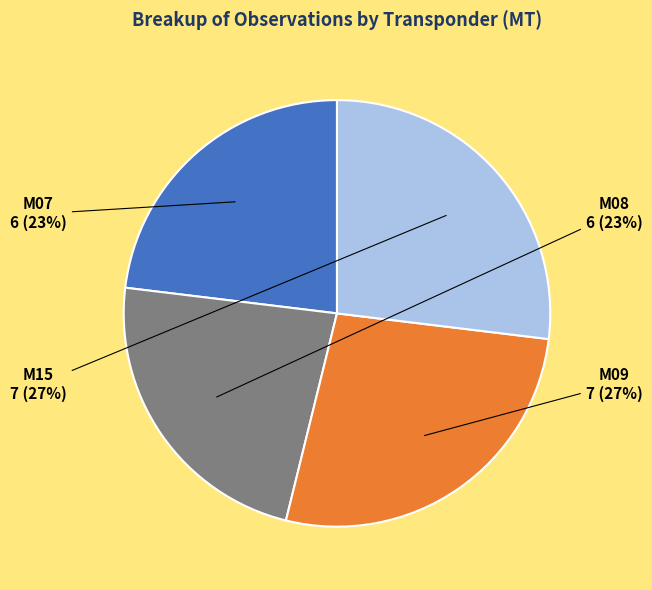

Does any single category account for the majority?

No